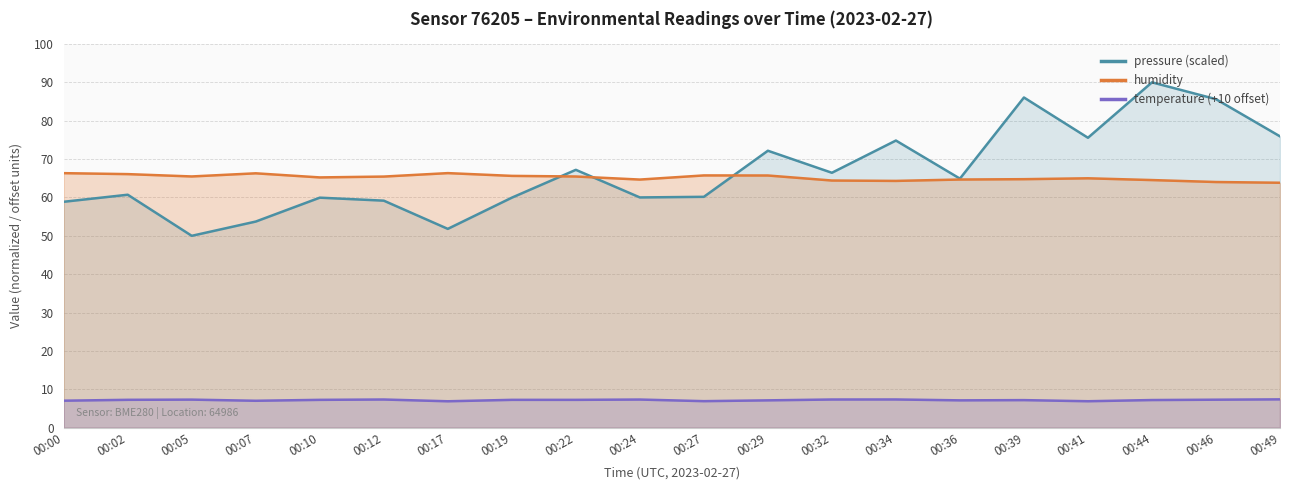

At which category does humidity reach its first local valley?

00:05